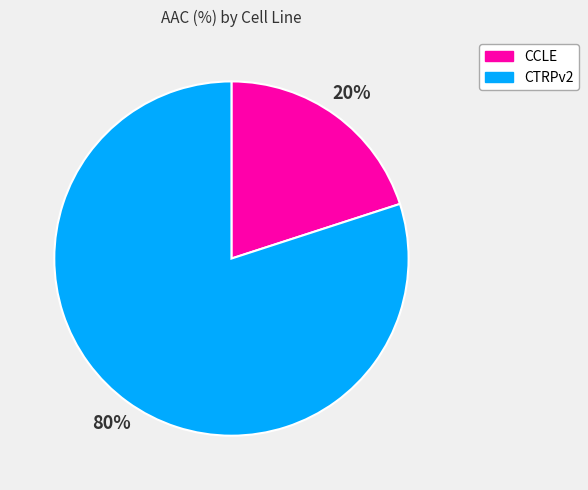

Between CTRPv2 and CCLE, which is larger?

CTRPv2